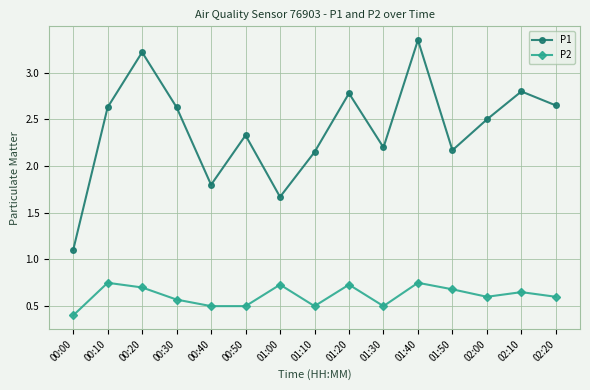

How many categories are shown in the chart?

15